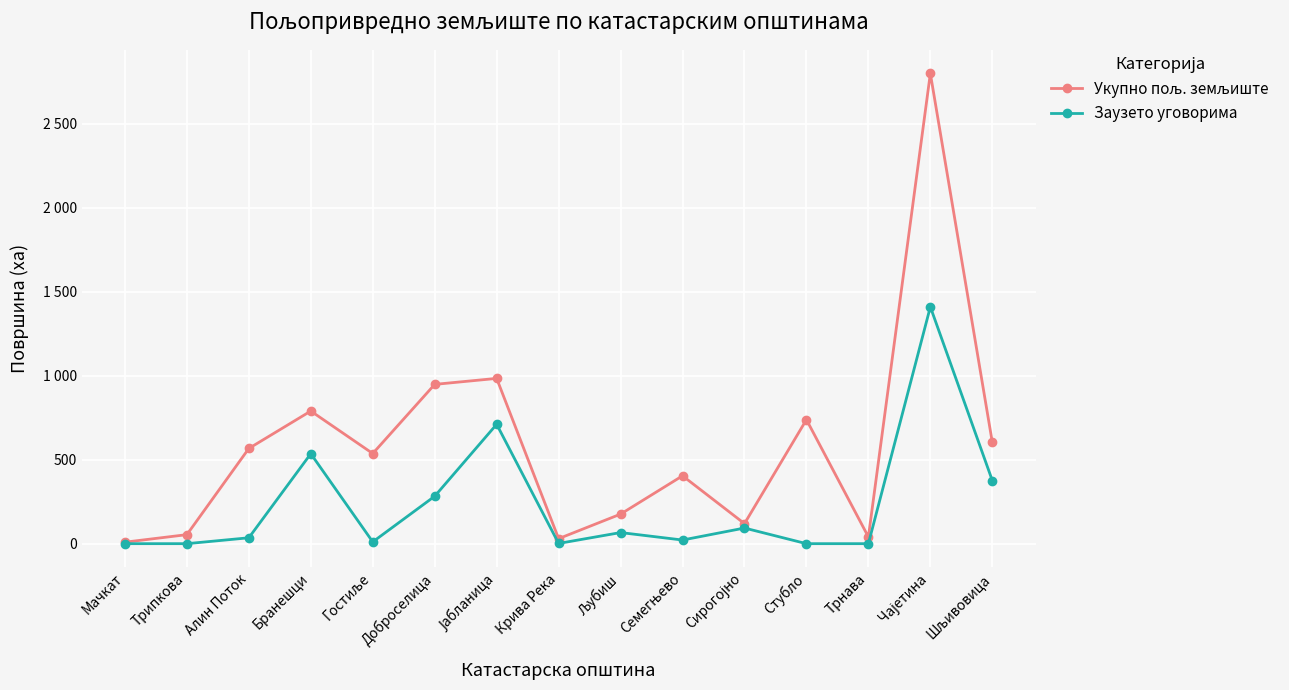

Is this an area chart (filled region under the line)?

No